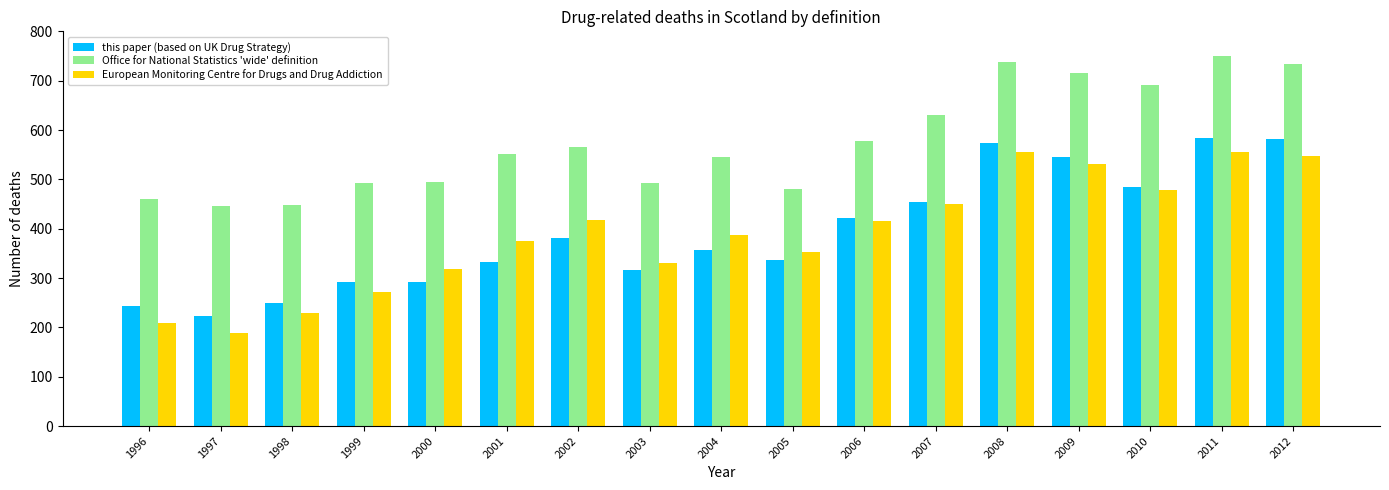

Is the value of Office for National Statistics 'wide' definition at 2008 greater than the value of this paper (based on UK Drug Strategy) at 2005?

Yes